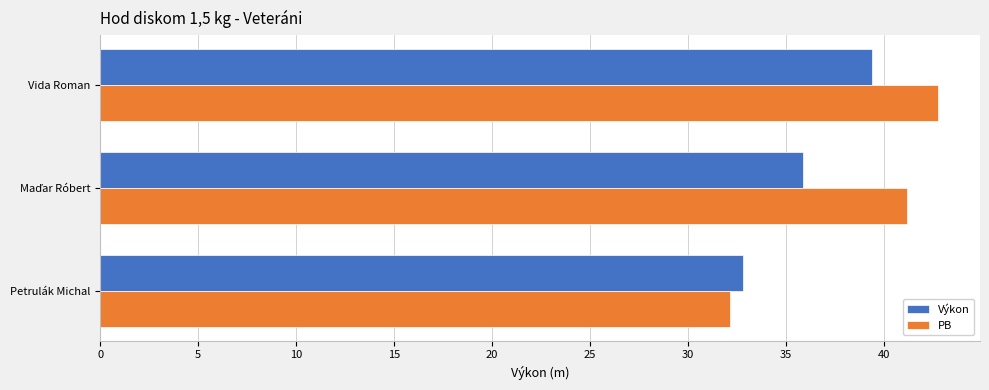

How many categories are shown in the chart?

3